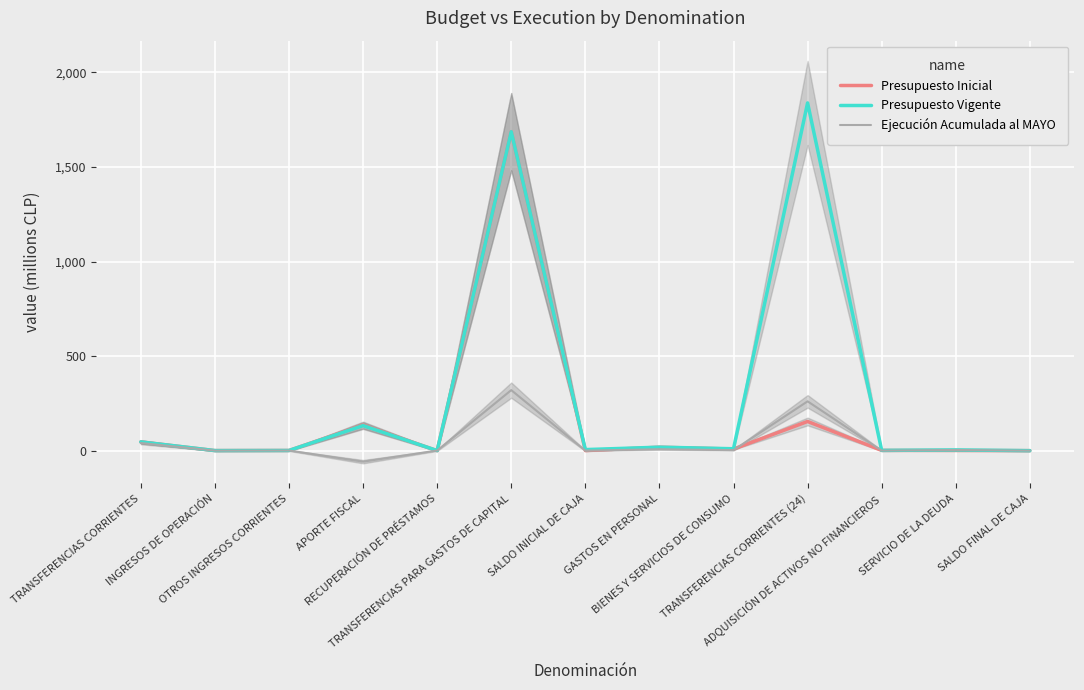

How many interior local valleys does the Presupuesto Vigente series have?

5